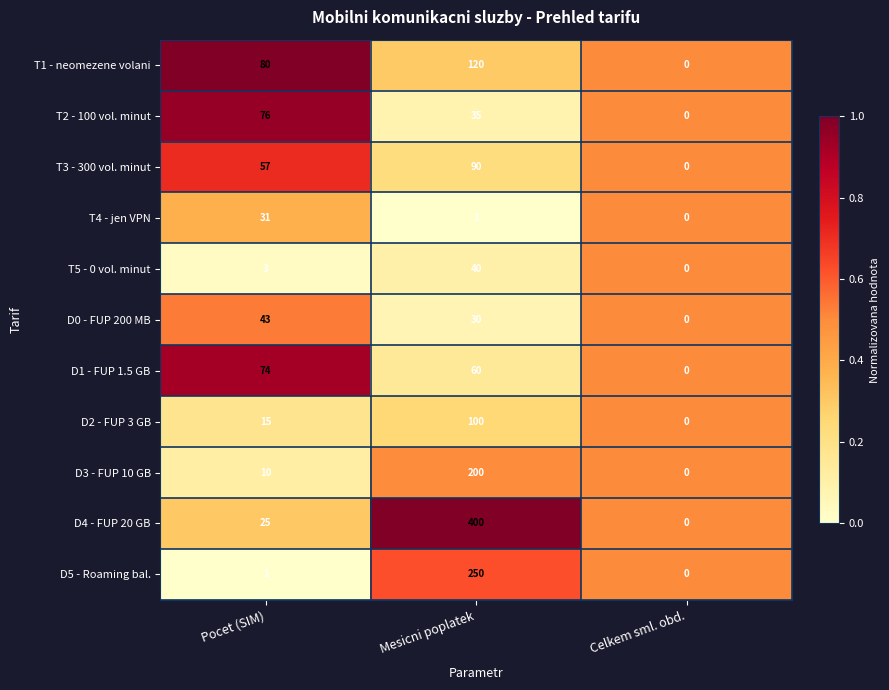

At which category is the sum across all series the highest?

Mesicni poplatek